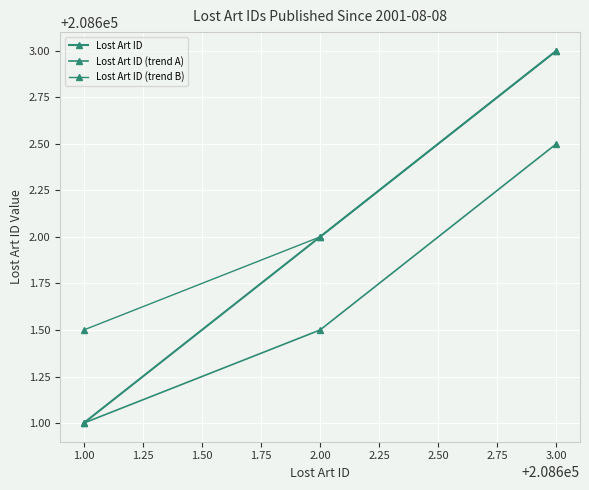

How many lines are shown in the chart?

3